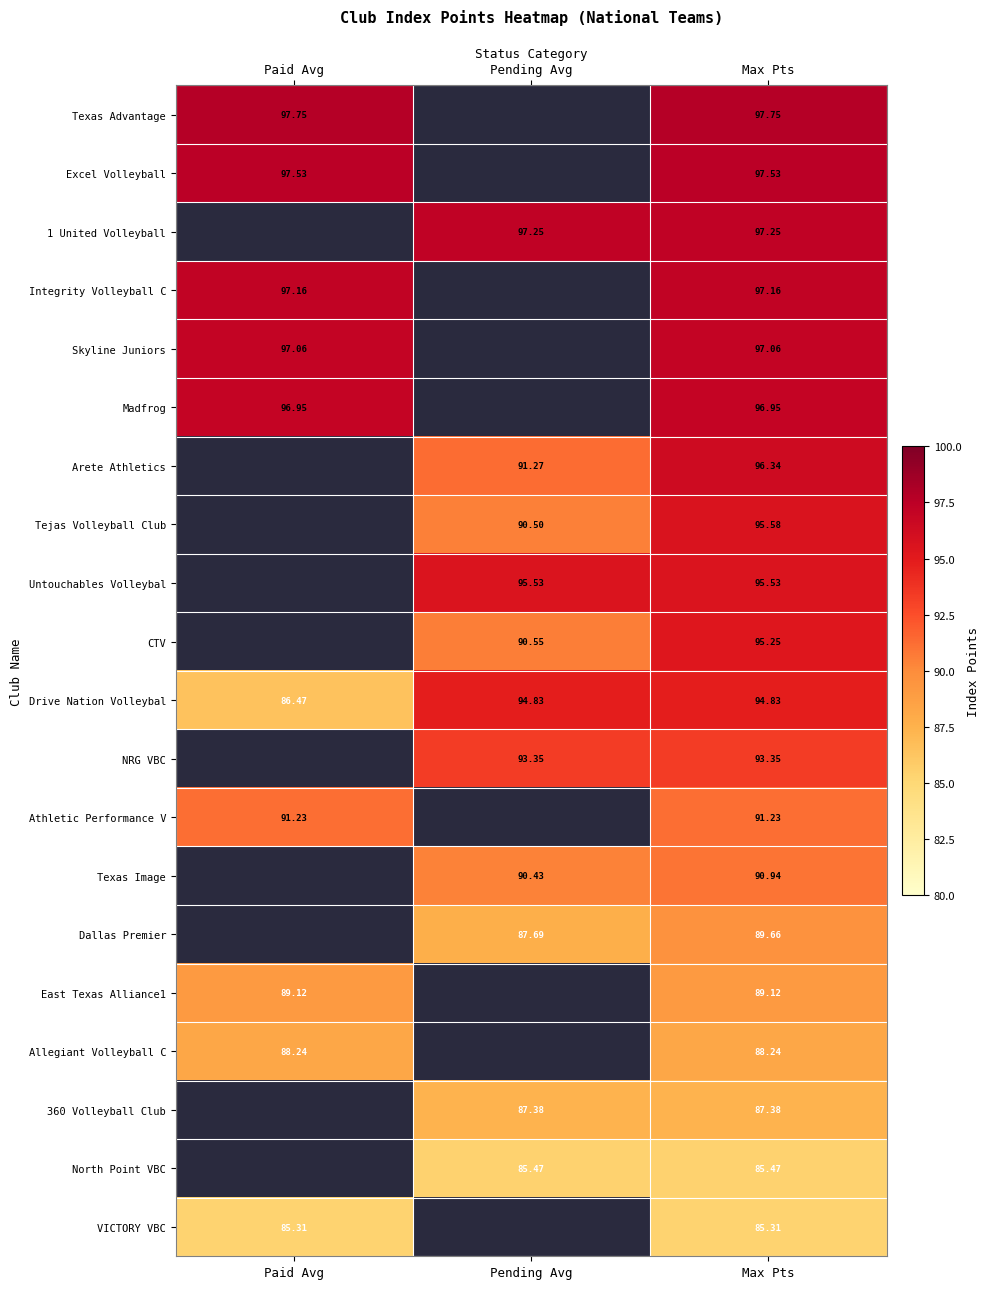

Between Paid Avg and Max Pts, which is larger?

Paid Avg